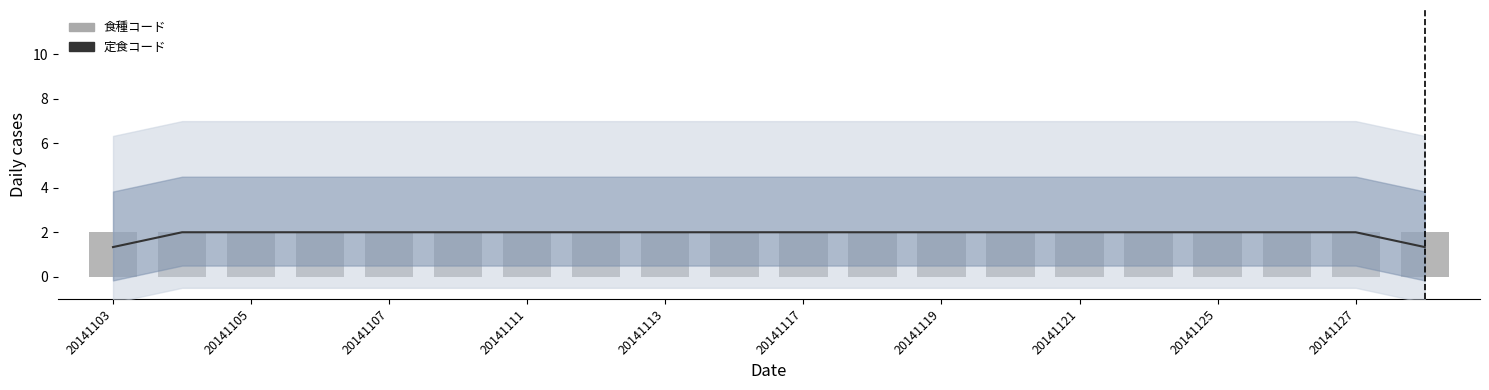

Which series changed the most between 12 and 13?

定食コード